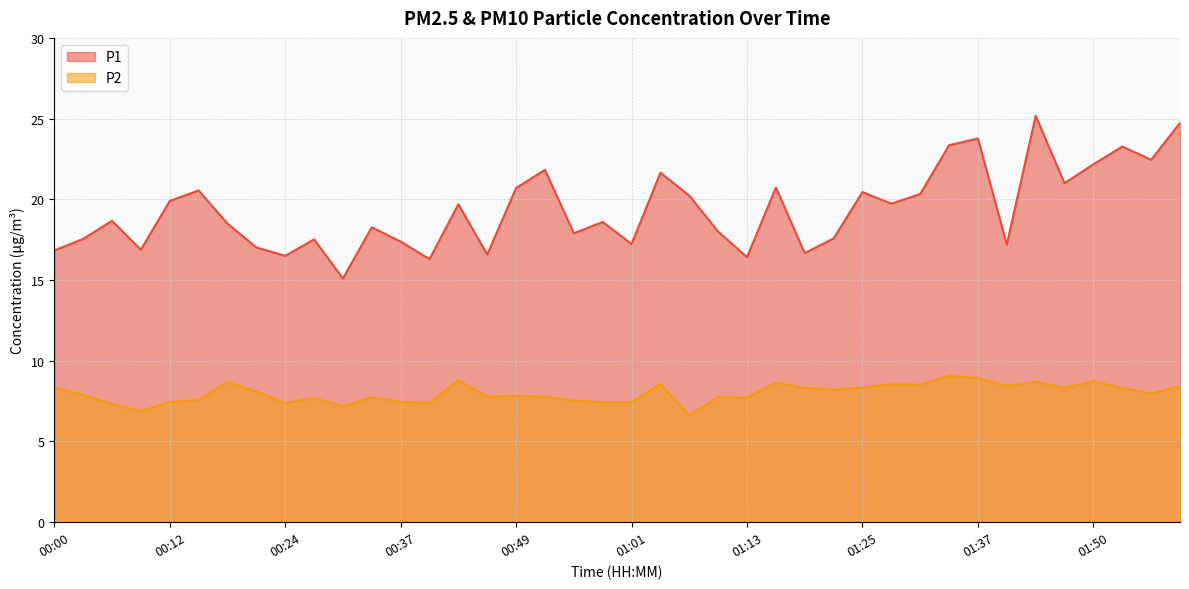

Count the number of data series in this chart.

2